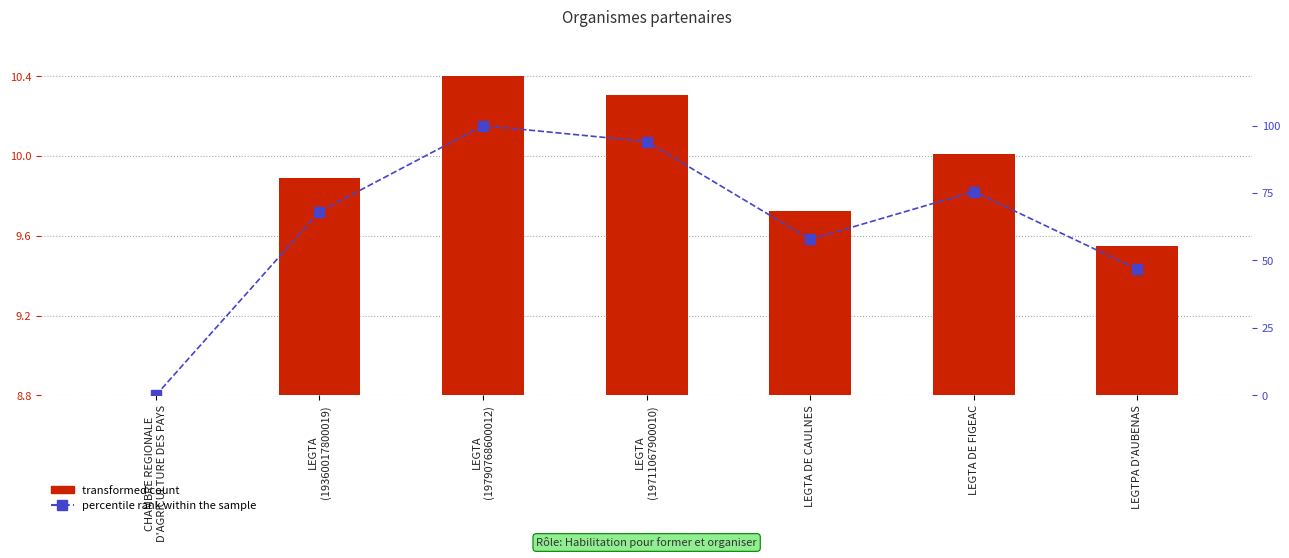

How many positive values does the percentile rank within the sample series have?

6